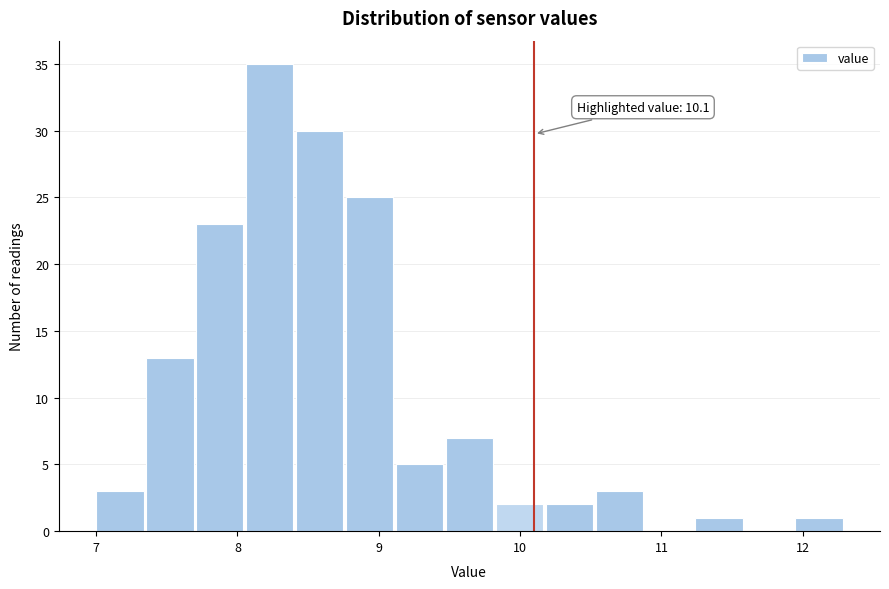

Read against the x-axis, roughly where is the centre of the tallest bar?

8.2